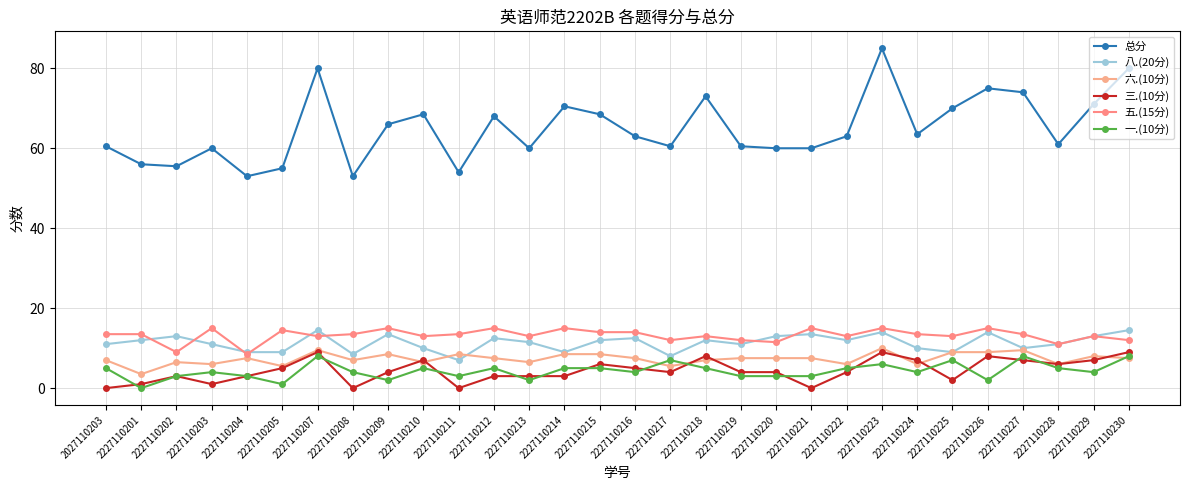

True or false: 三.(10分) has more than 0 interior local peaks.

True